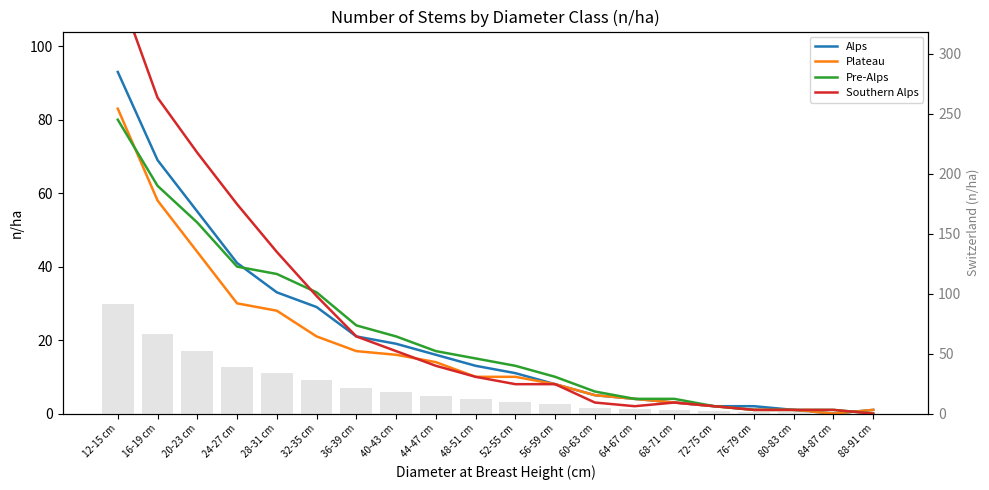

What is the total value across all series at 52-55 cm?

42